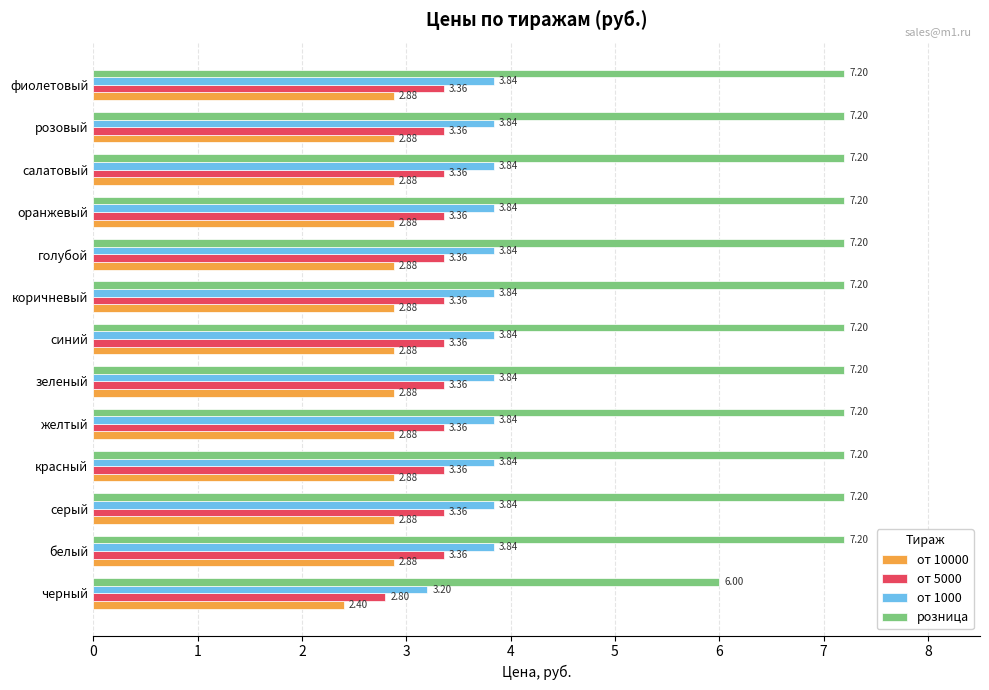

List the series in order of their peak value, highest first.

розница, от 1000, от 5000, от 10000